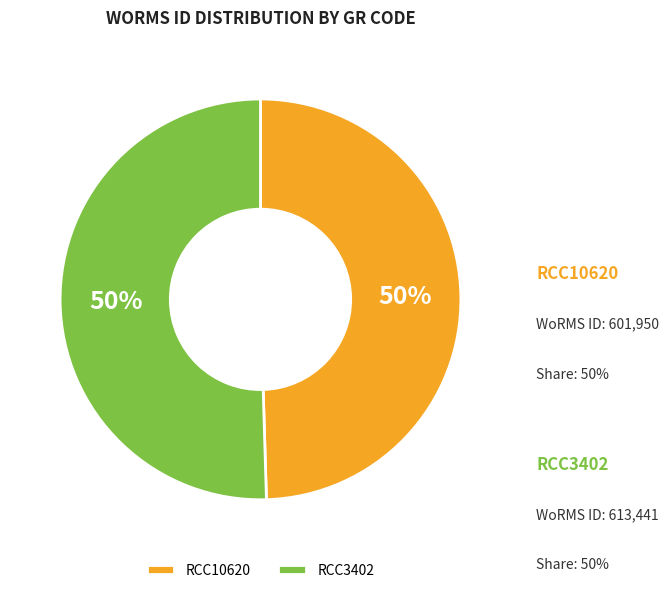

What is the majority slice?

RCC3402